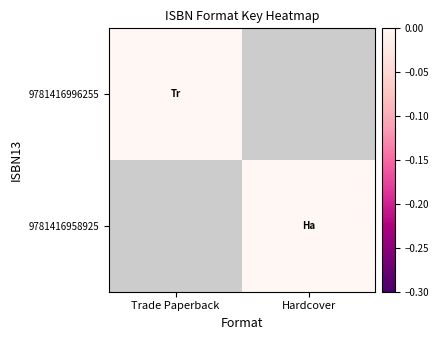

Which has a higher value, Trade Paperback or Hardcover?

Trade Paperback